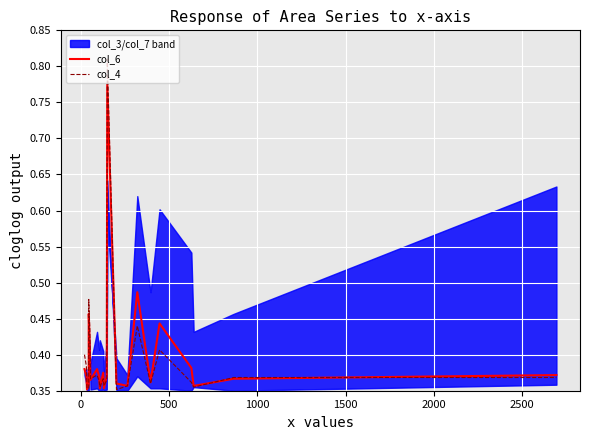

What is the greatest value displayed?

0.8